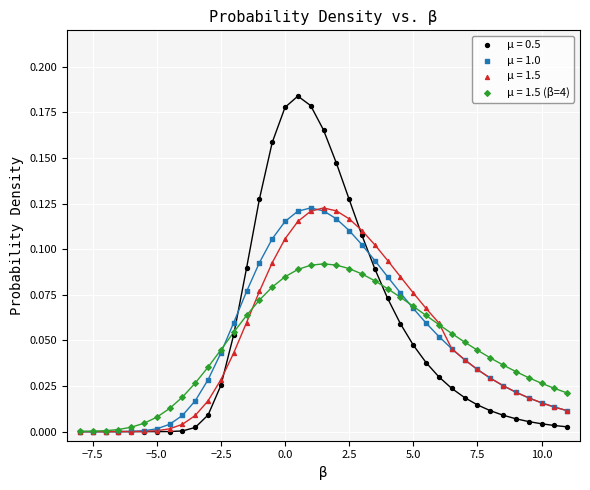

What are all the series names shown in the legend?

μ = 0.5, μ = 1.0, μ = 1.5, μ = 1.5 (β=4)